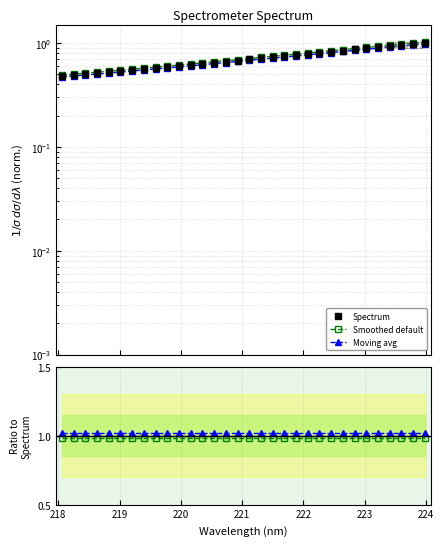

Reading left to right, what are all the values shown in this chart?

Spectrum: 0.5	0.5	0.5	0.5	0.5	0.5	0.5	0.6	0.6	0.6	0.6	0.6	0.6	0.6	0.7	0.7	0.7	0.7	0.7	0.7	0.8	0.8	0.8	0.8	0.8	0.9	0.9	0.9	0.9	1.0	1.0	1.0
Smoothed default: 0.5	0.5	0.5	0.5	0.5	0.5	0.6	0.6	0.6	0.6	0.6	0.6	0.6	0.7	0.7	0.7	0.7	0.7	0.7	0.8	0.8	0.8	0.8	0.8	0.9	0.9	0.9	0.9	0.9	1.0	1.0	1.0
Moving avg: 0.5	0.5	0.5	0.5	0.5	0.5	0.5	0.5	0.6	0.6	0.6	0.6	0.6	0.6	0.6	0.7	0.7	0.7	0.7	0.7	0.7	0.8	0.8	0.8	0.8	0.8	0.9	0.9	0.9	0.9	1.0	1.0
Smoothed / Spectrum: 1.0	1.0	1.0	1.0	1.0	1.0	1.0	1.0	1.0	1.0	1.0	1.0	1.0	1.0	1.0	1.0	1.0	1.0	1.0	1.0	1.0	1.0	1.0	1.0	1.0	1.0	1.0	1.0	1.0	1.0	1.0	1.0
MovAvg / Spectrum: 1.0	1.0	1.0	1.0	1.0	1.0	1.0	1.0	1.0	1.0	1.0	1.0	1.0	1.0	1.0	1.0	1.0	1.0	1.0	1.0	1.0	1.0	1.0	1.0	1.0	1.0	1.0	1.0	1.0	1.0	1.0	1.0